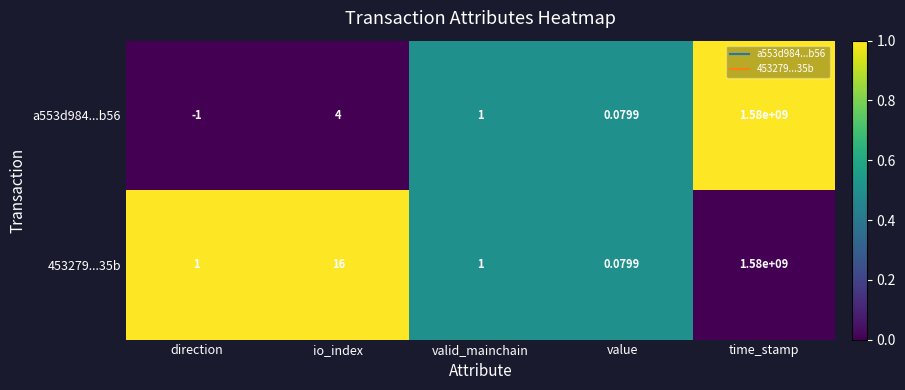

At which category is the sum across all series the highest?

time_stamp